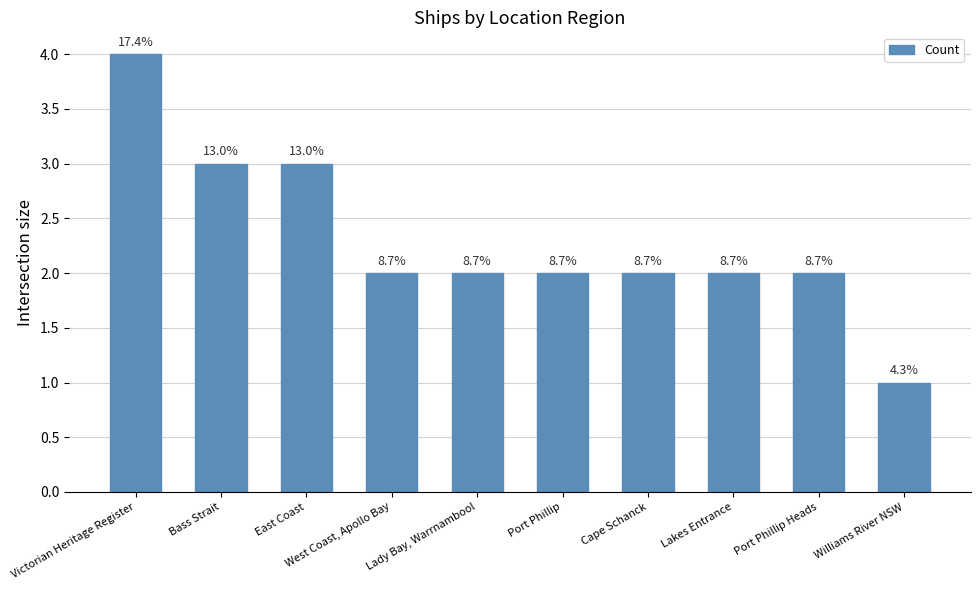

How many bars are there in total?

10